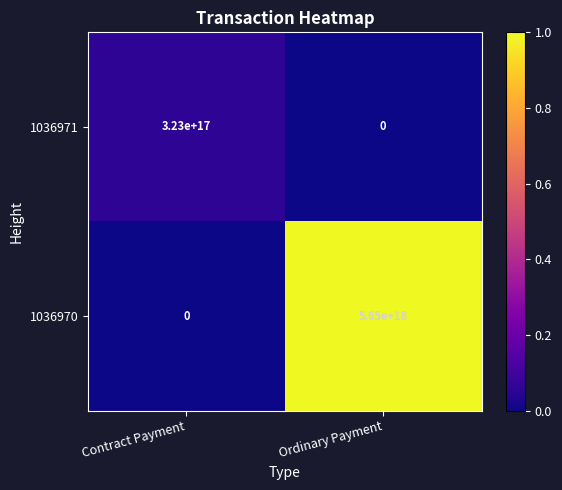

At Ordinary Payment, list the series in order from smallest to largest.

1036971, 1036970